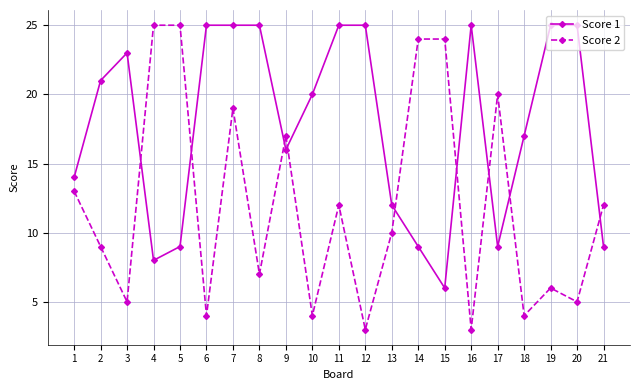

What is the lowest value of the Score 2 series?

3